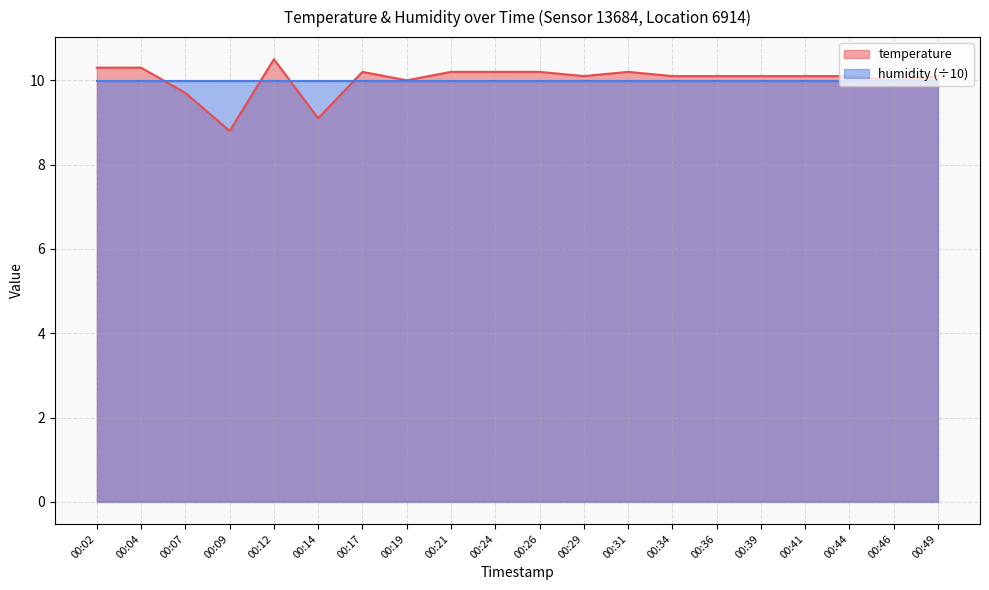

What is the difference between the maximum and second lowest values?

1.4